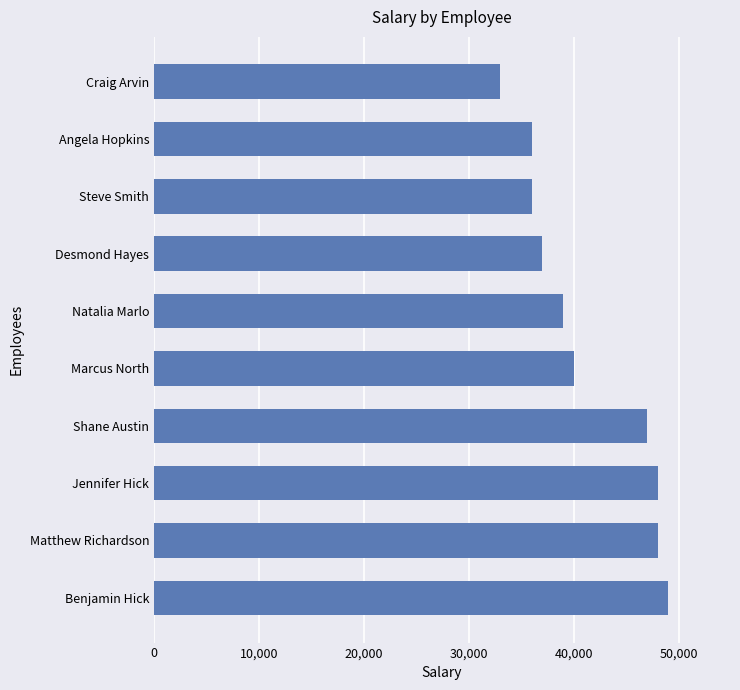

Reading top to bottom, transcribe all the data shown in this chart.

Craig Arvin=33000	Angela Hopkins=36000	Steve Smith=36000	Desmond Hayes=37000	Natalia Marlo=39000	Marcus North=40000	Shane Austin=47000	Jennifer Hick=48000	Matthew Richardson=48000	Benjamin Hick=49000